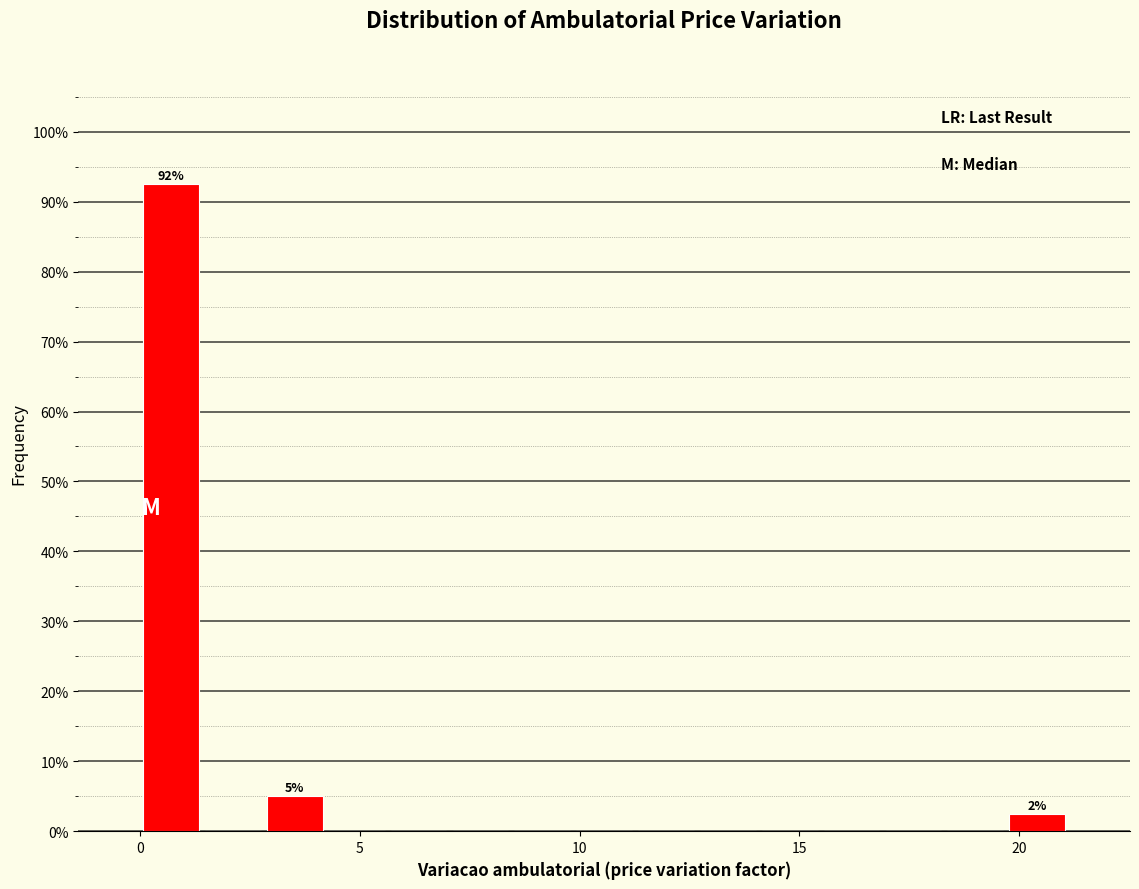

Read against the x-axis, roughly where is the centre of the tallest bar?

0.5